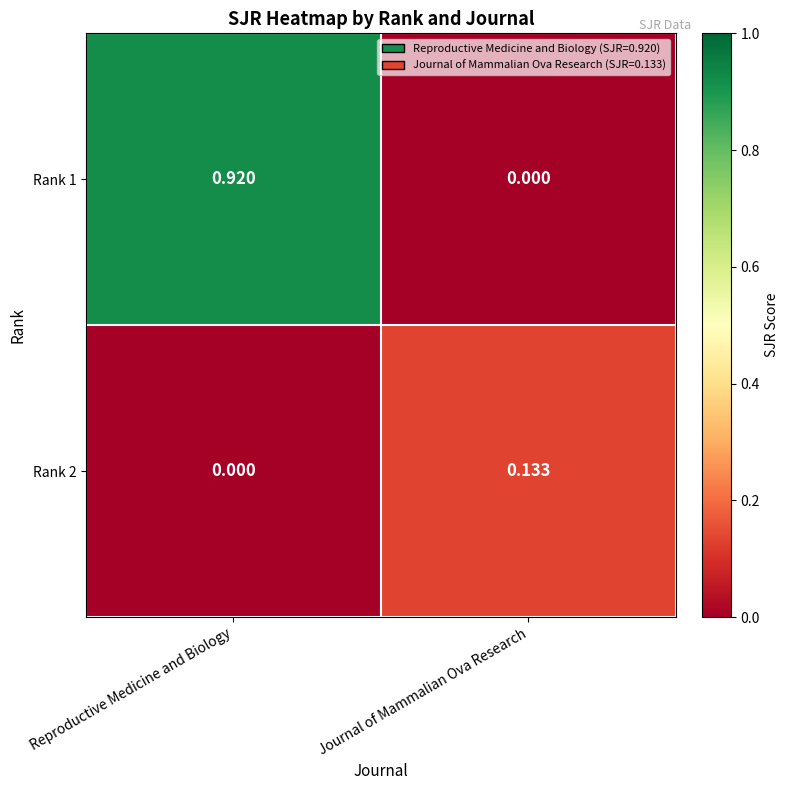

Which series has the largest range (max minus min)?

Rank 1